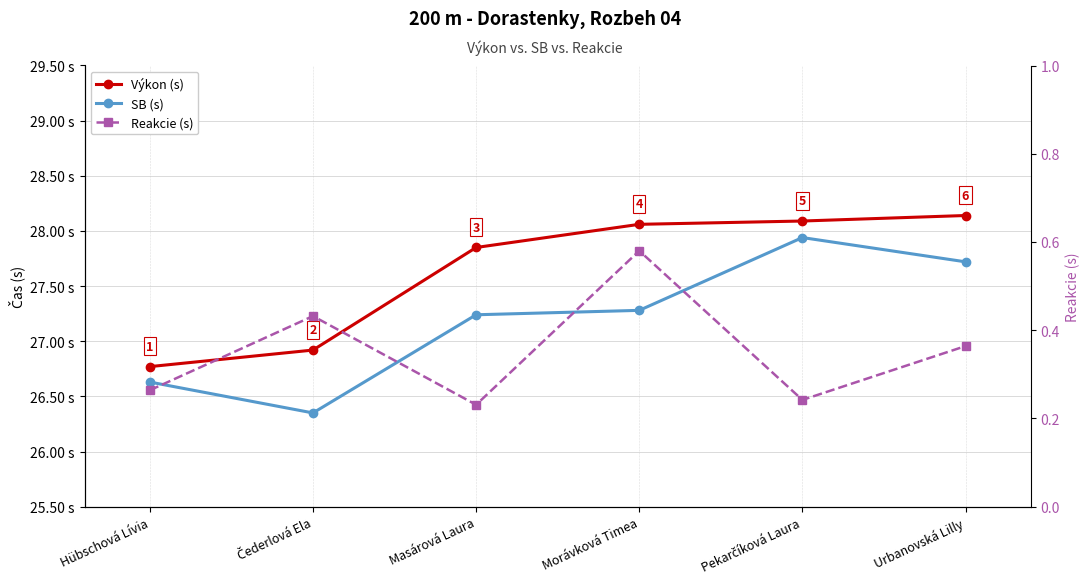

Reading left to right, extract all data points from this chart.

Výkon (s): 26.8	26.9	27.9	28.1	28.1	28.1
SB (s): 26.6	26.4	27.2	27.3	27.9	27.7
Reakcie (s): 0.3	0.4	0.2	0.6	0.2	0.4